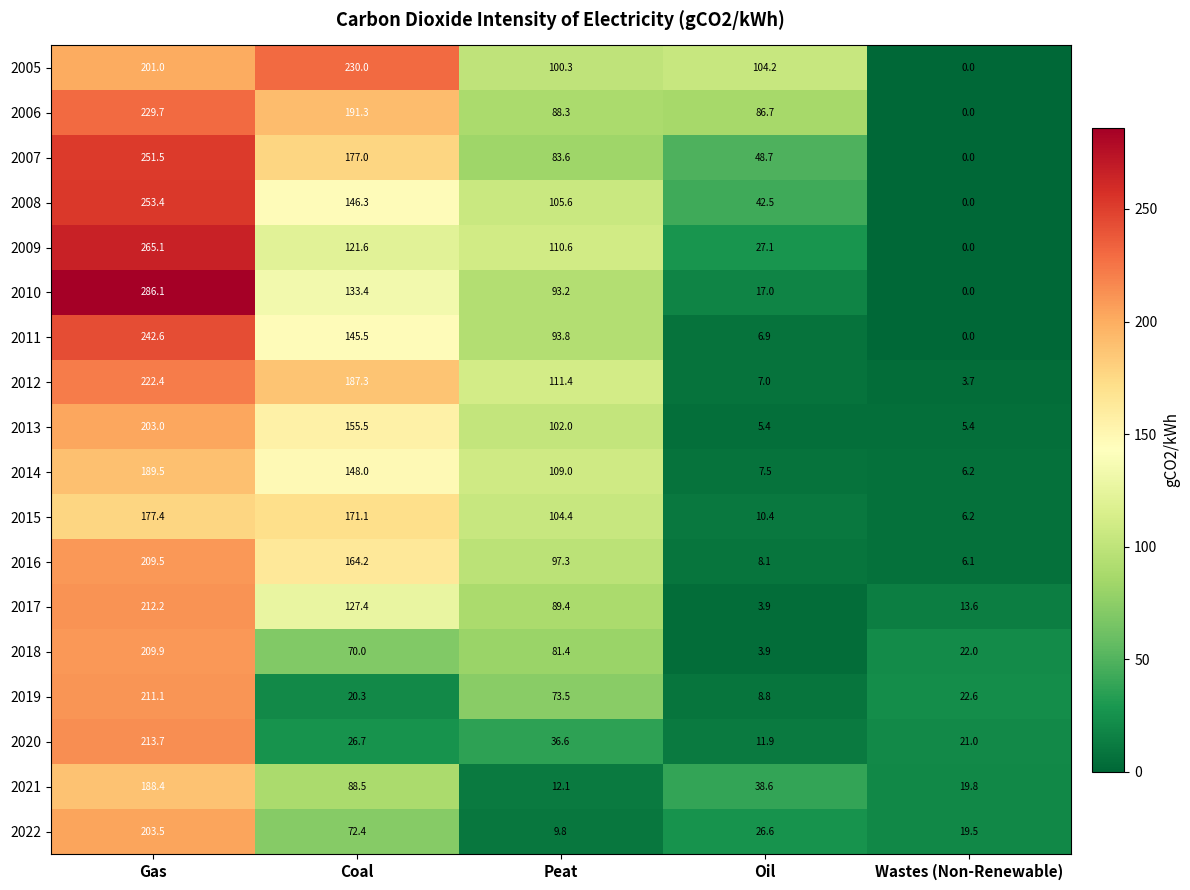

Which label corresponds to the largest value in the chart?

Gas